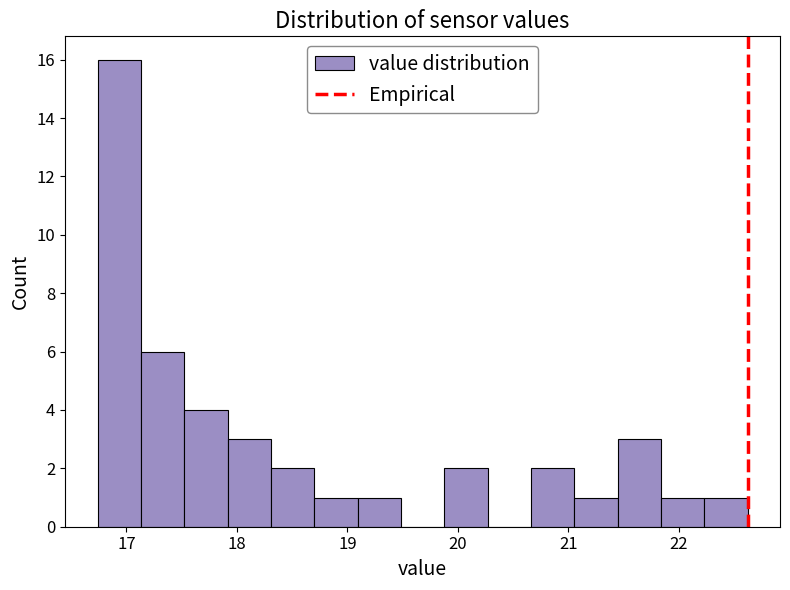

Read against the x-axis, roughly where is the centre of the tallest bar?

16.9